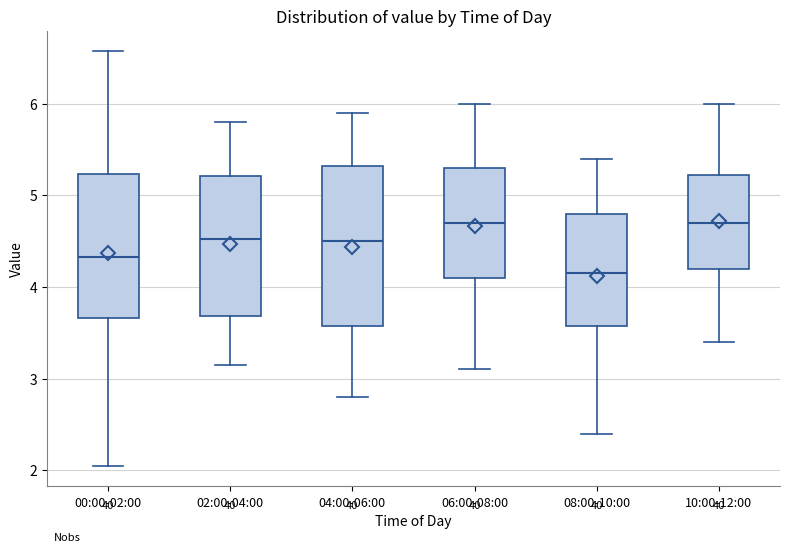

Where does the median line of the box for 04:00-06:00 sit on the y-axis? The values are not printed on the chart, so give them approximately, as read against the axis.

4.5